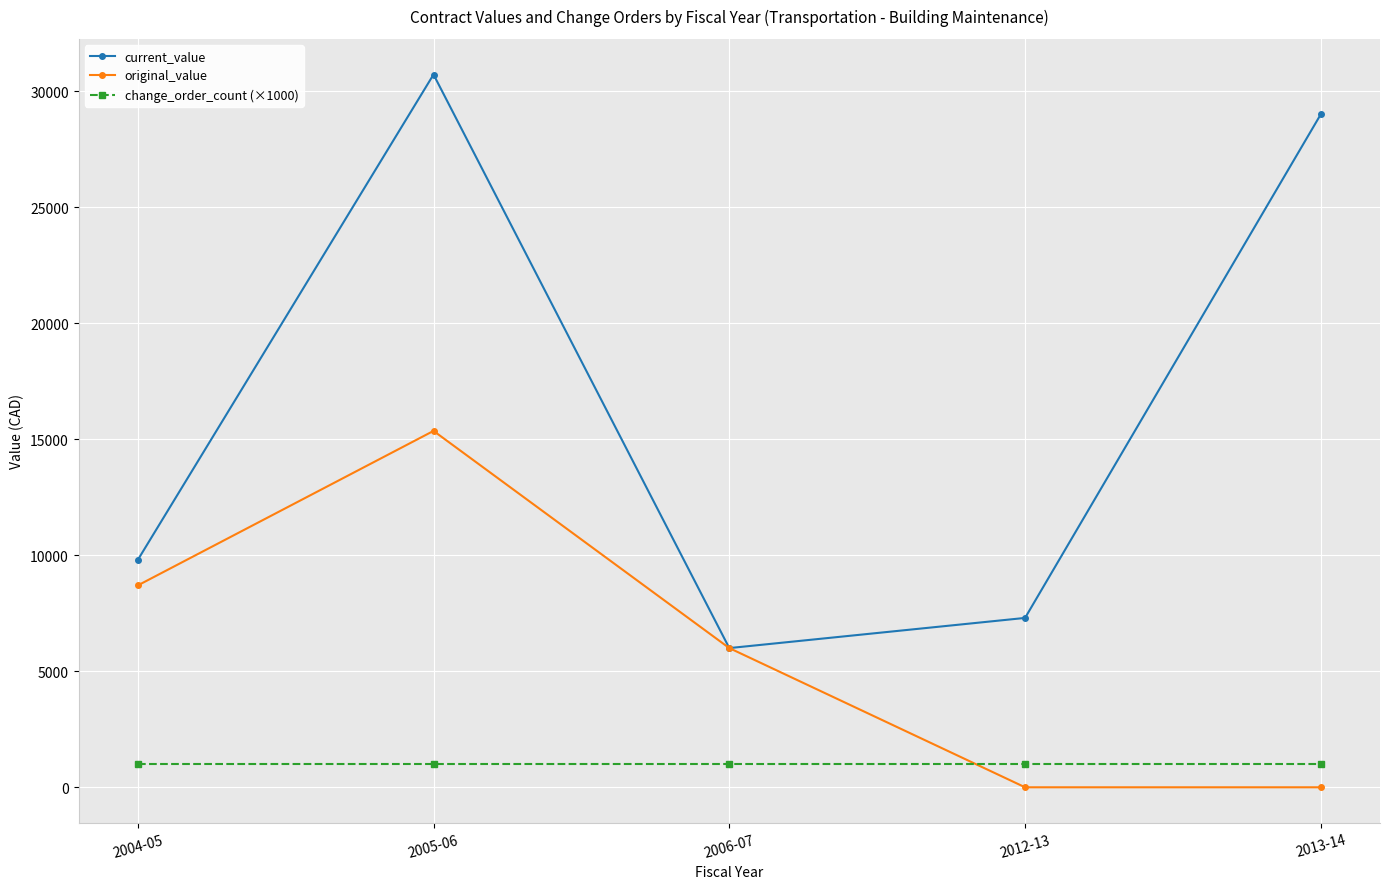

Which series has the widest spread of values?

current_value